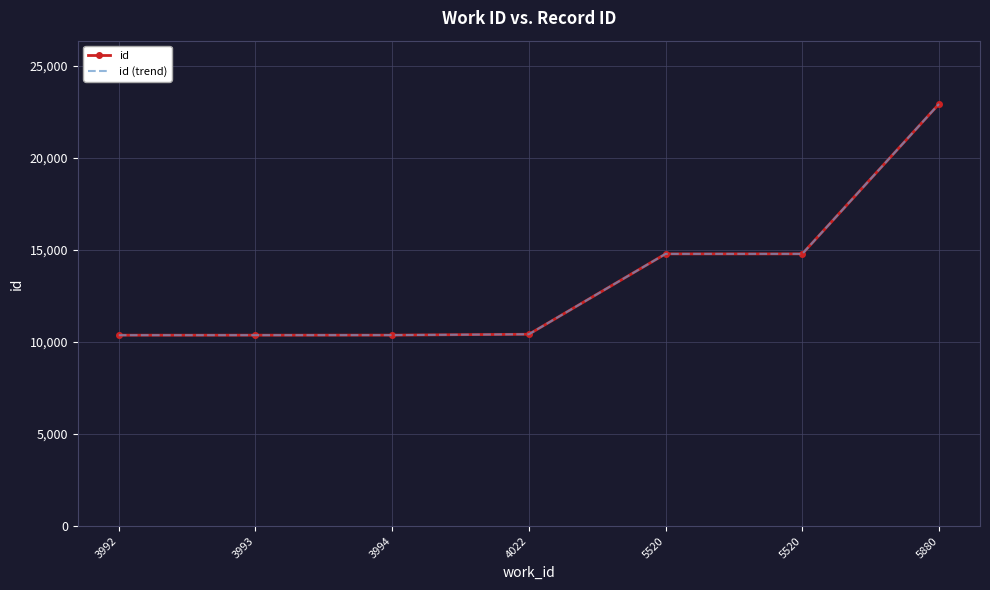

At which label does id (trend) first exceed 10417?

5520